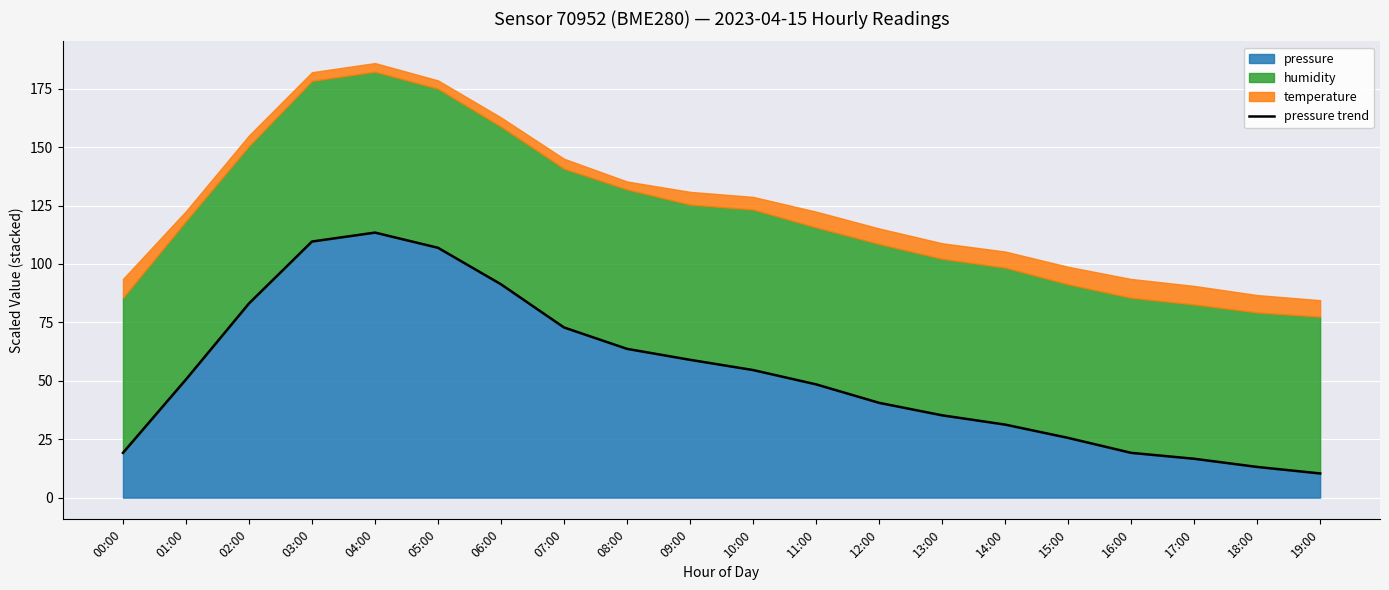

What position from the right is 08:00?

12